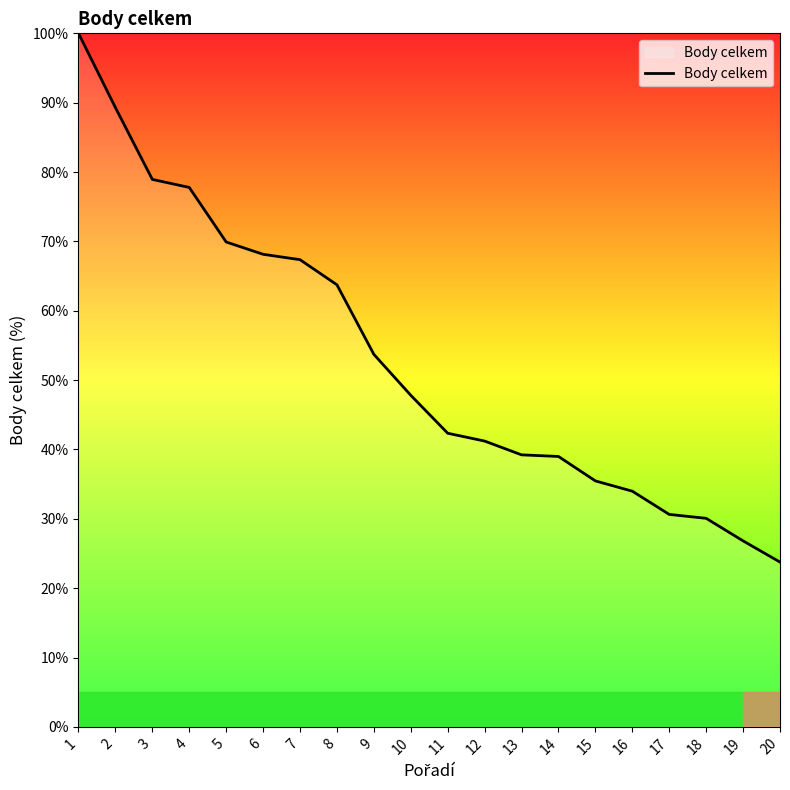

Where is the data nearest to the value 61?

8